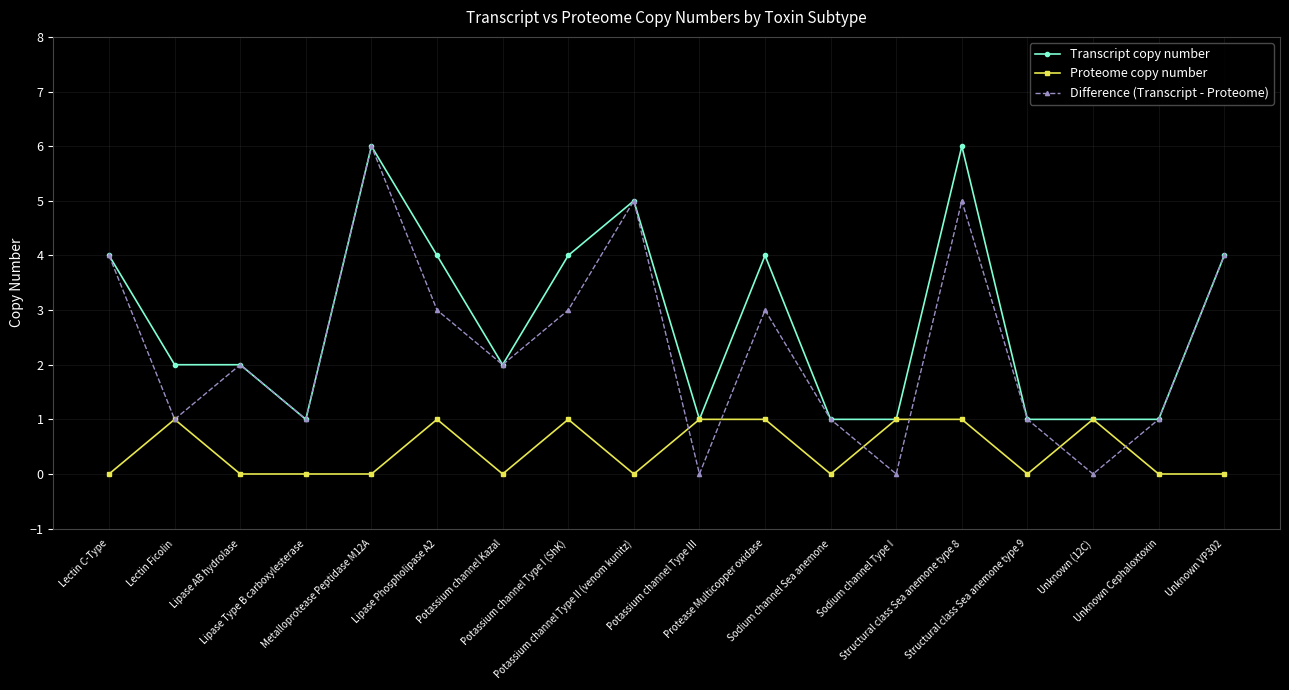

What is the highest value of the Transcript copy number series?

6